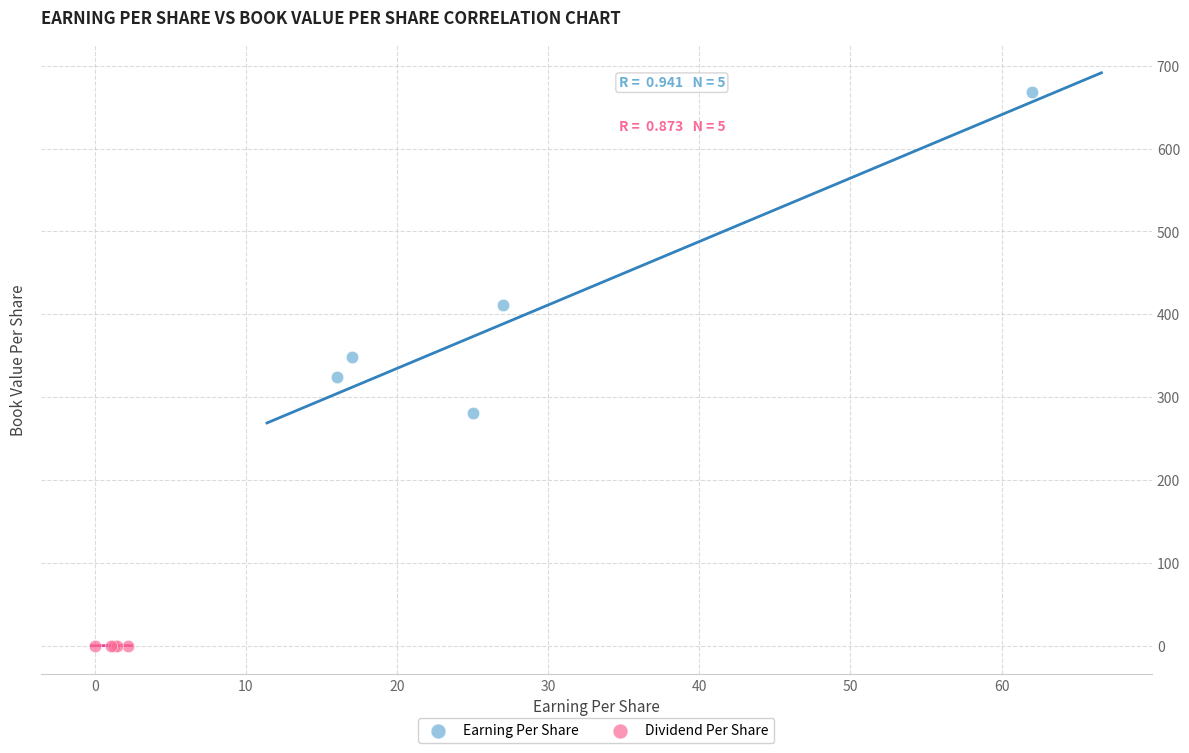

Which series has the widest spread of Y values?

Earning Per Share